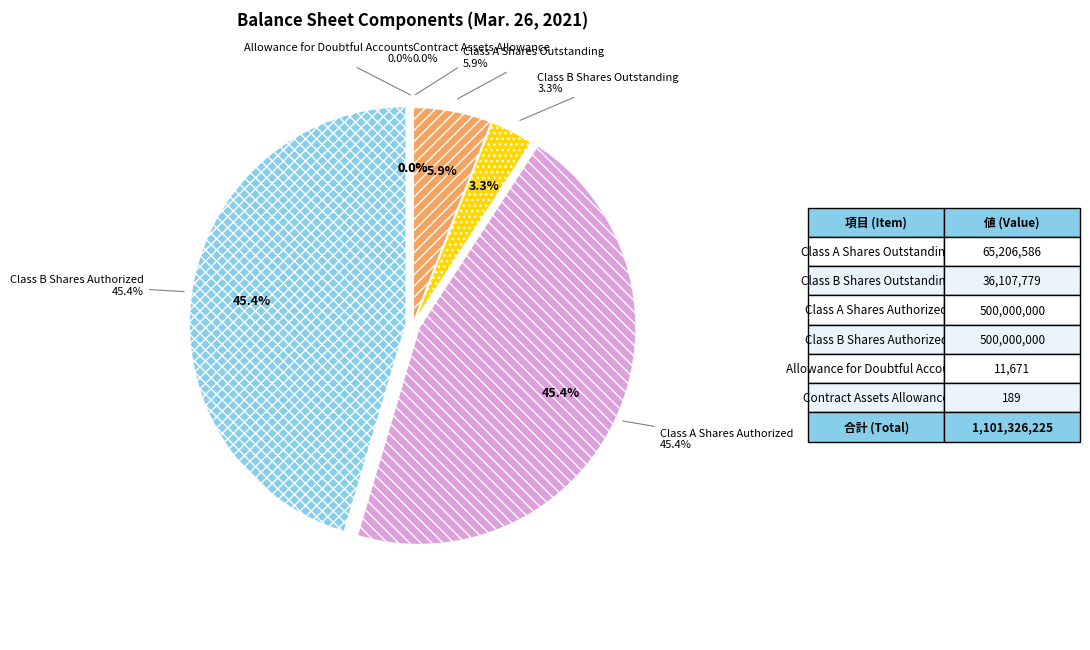

Is it true that Allowance for Doubtful Accounts is 0% of the pie?

True